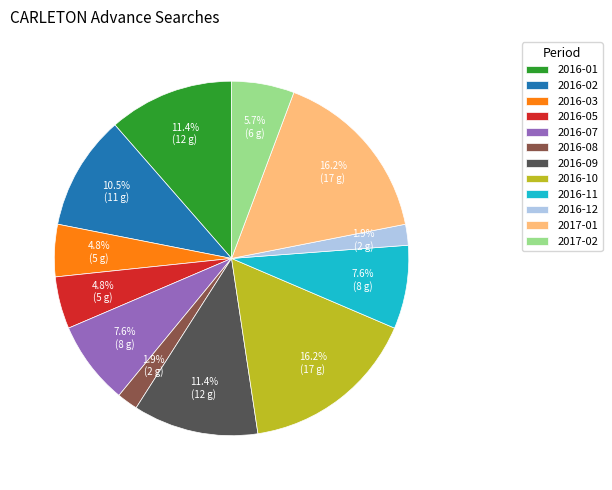

To the nearest percent, what is the combined percentage of 2017-02 and 2016-09?

17%